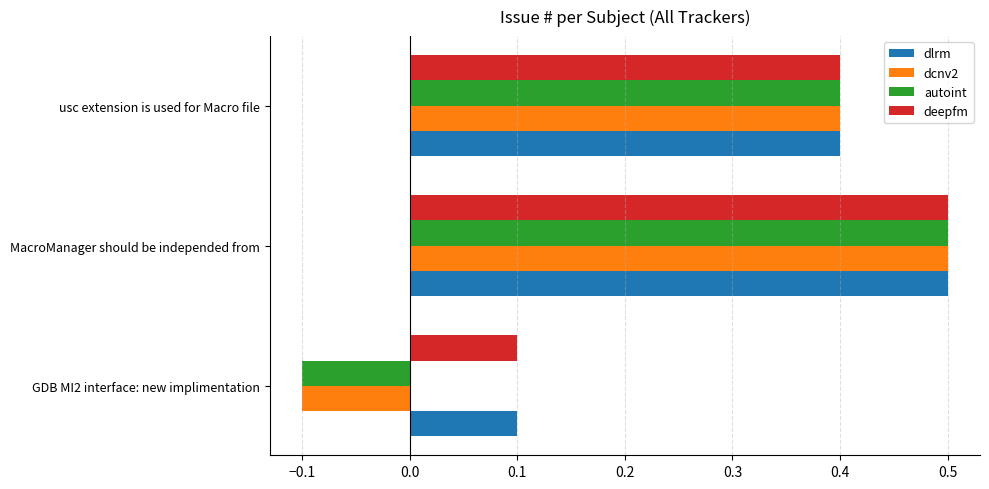

Count the number of data series in this chart.

4